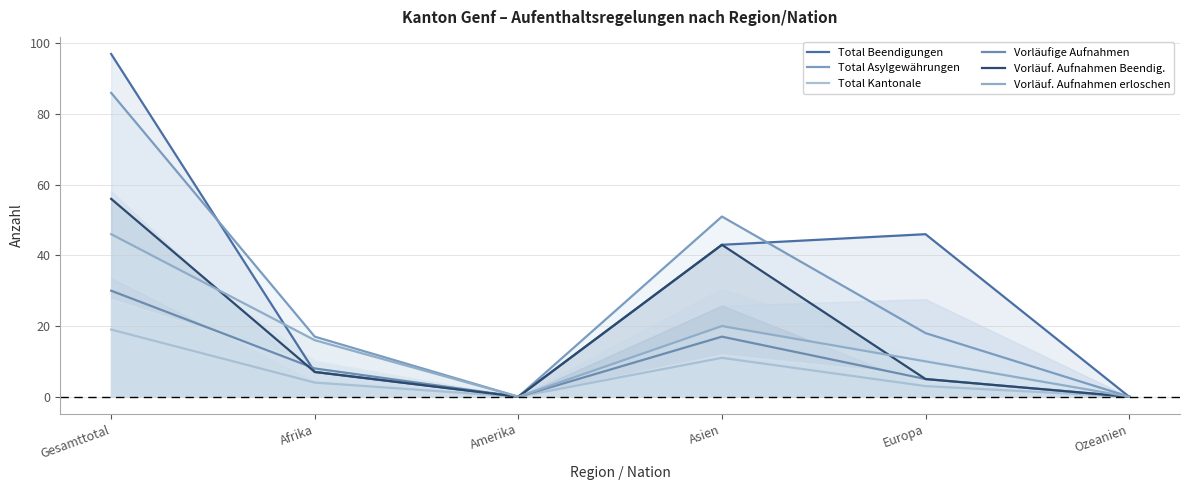

Which category has the lowest value in the Vorläuf. Aufnahmen Beendig. series?

Amerika